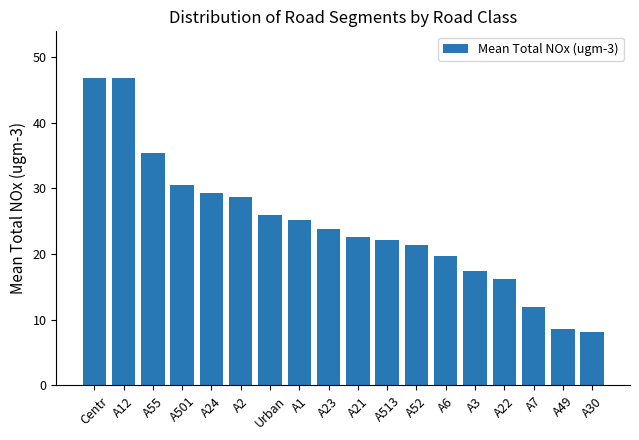

The chart shows a value of 16.3 at A22. True or false?

True